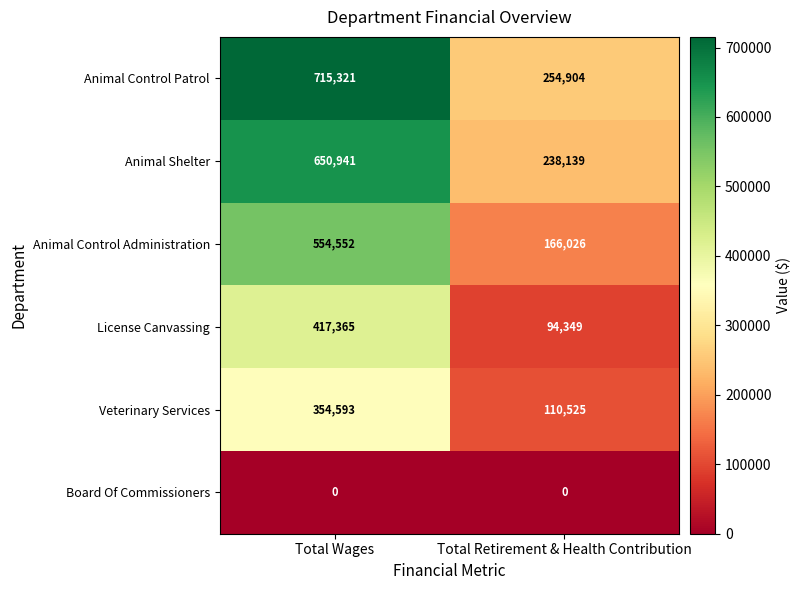

The value of License Canvassing at Total Wages is 417365. True or false?

True